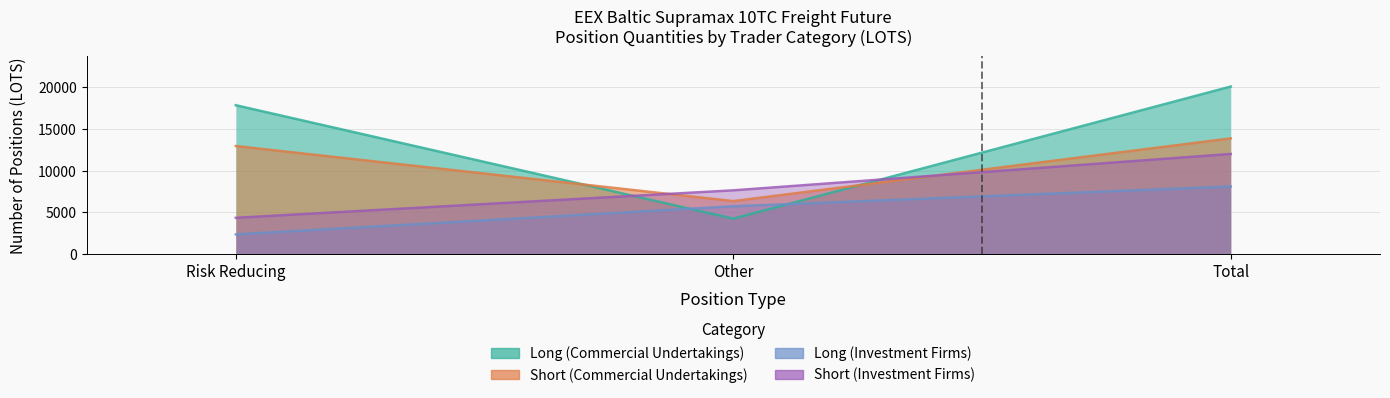

Does the chart display data point markers on the line(s)?

No